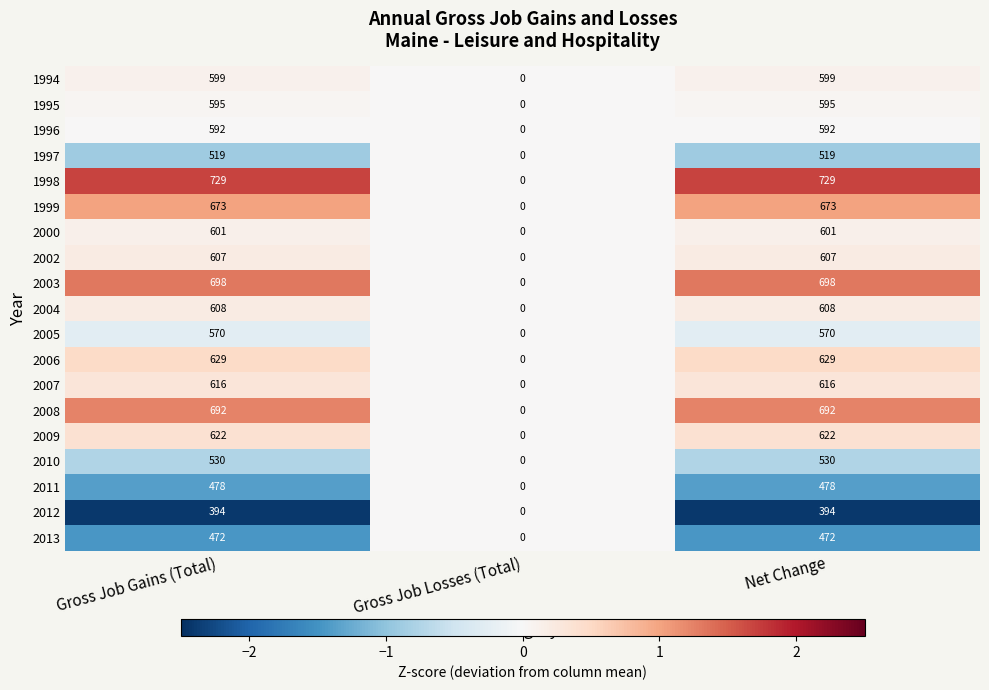

True or false: 2013 has a value of 0 at Gross Job Losses (Total).

True